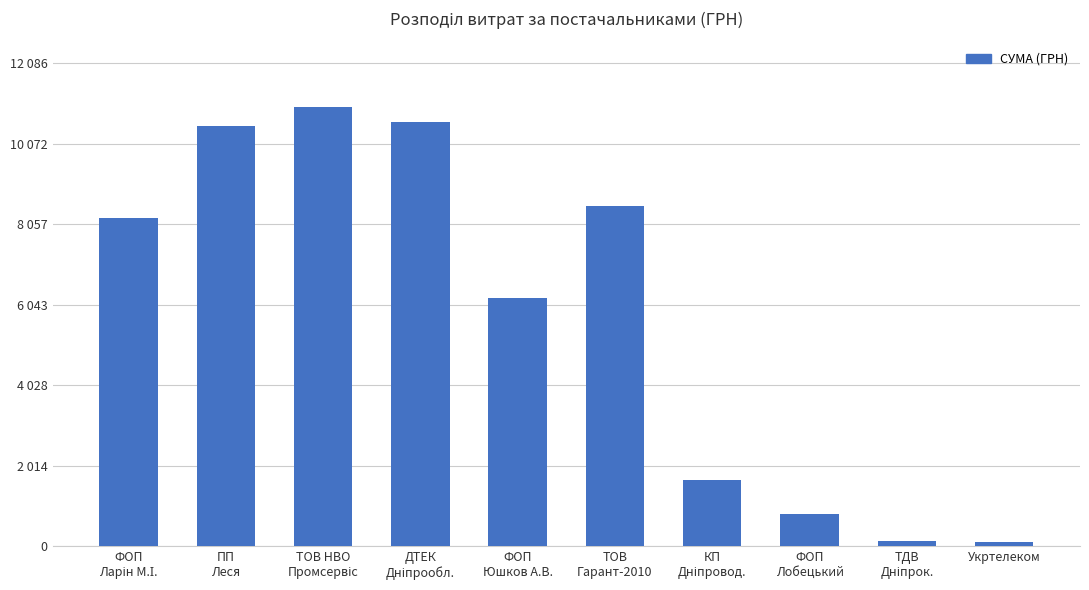

Does the chart contain any negative values?

No